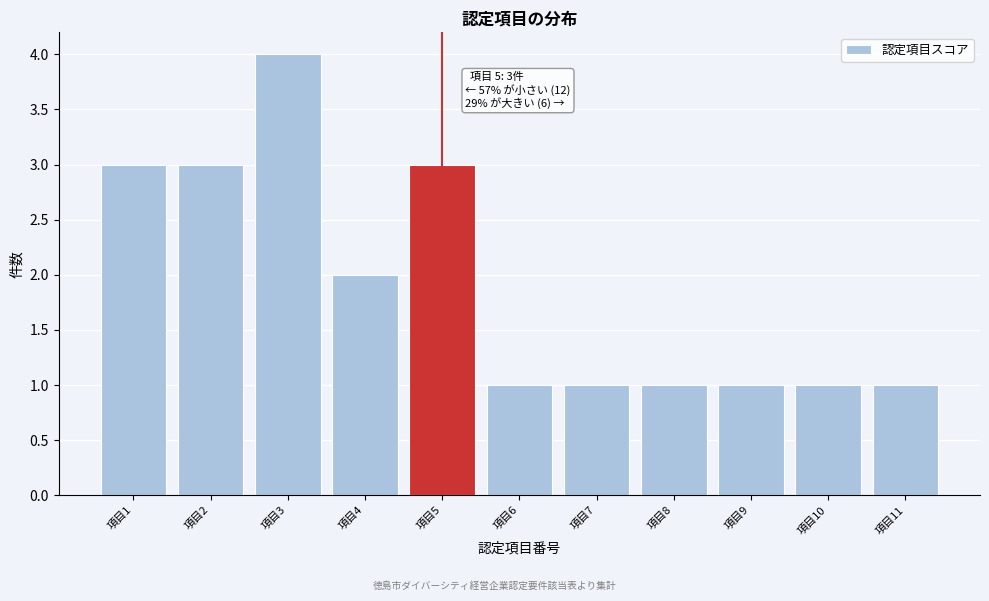

Reading left to right, extract all data points from this chart.

項目1=3	項目2=3	項目3=4	項目4=2	項目5=3	項目6=1	項目7=1	項目8=1	項目9=1	項目10=1	項目11=1